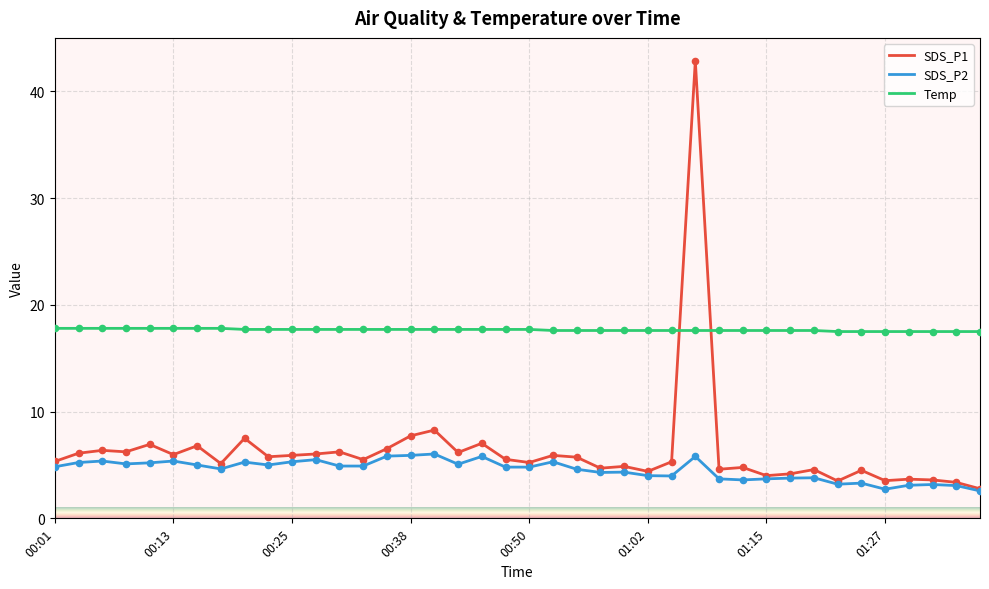

Which series has the largest total across all categories?

Temp